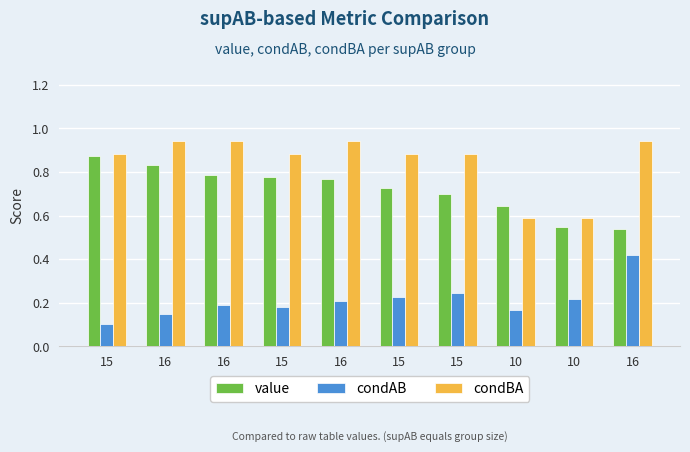

What is the difference between the highest and lowest values at 16?

0.8